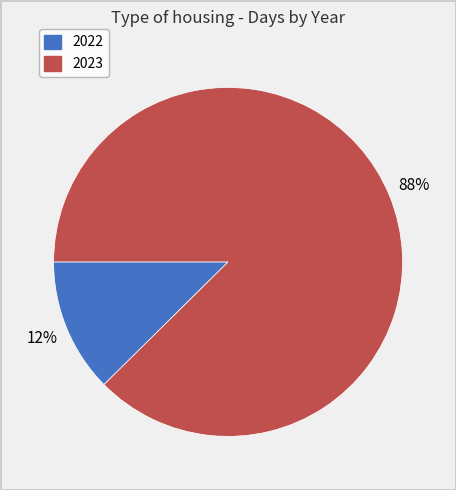

Do 2023 and 2022 together represent more than half of the pie?

Yes